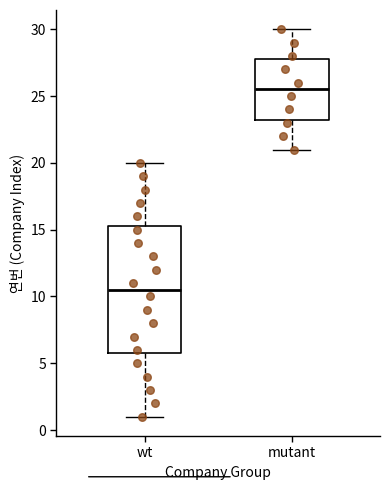

Reading left to right, read every box against the y-axis: the position of its median line, the range the box covers, and the ends of its whiskers. The values are not printed on the chart, so give them approximately, as read against the axis.

wt: median 10.5, box 6.0 to 15.5, whiskers 1.0 to 20.0
mutant: median 25.5, box 23.5 to 28.0, whiskers 21.0 to 30.0